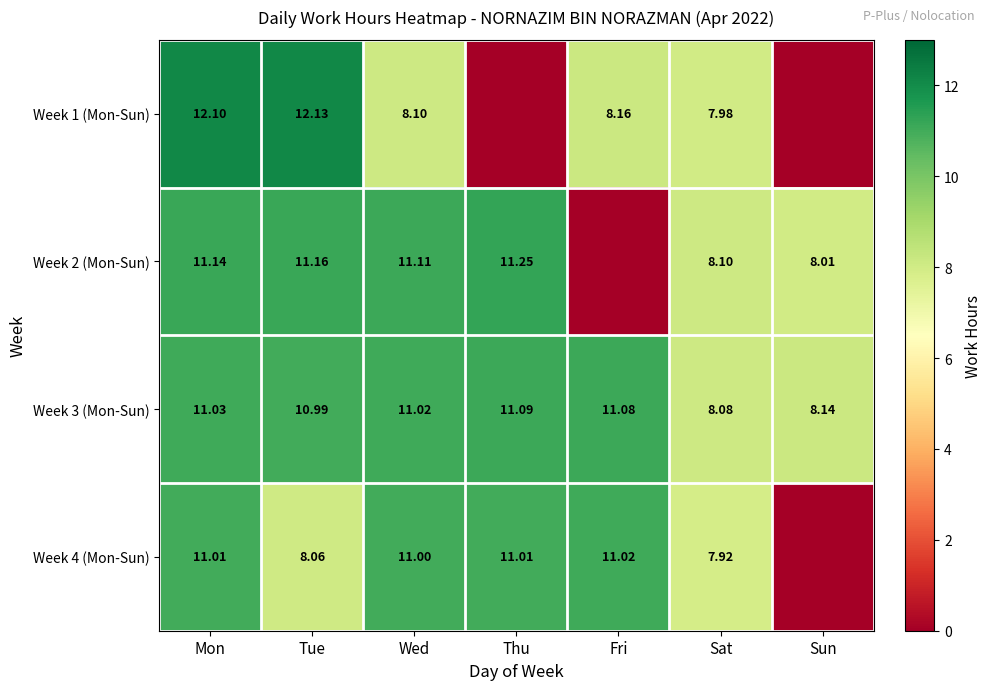

At how many categories does at least one series exceed 10?

5